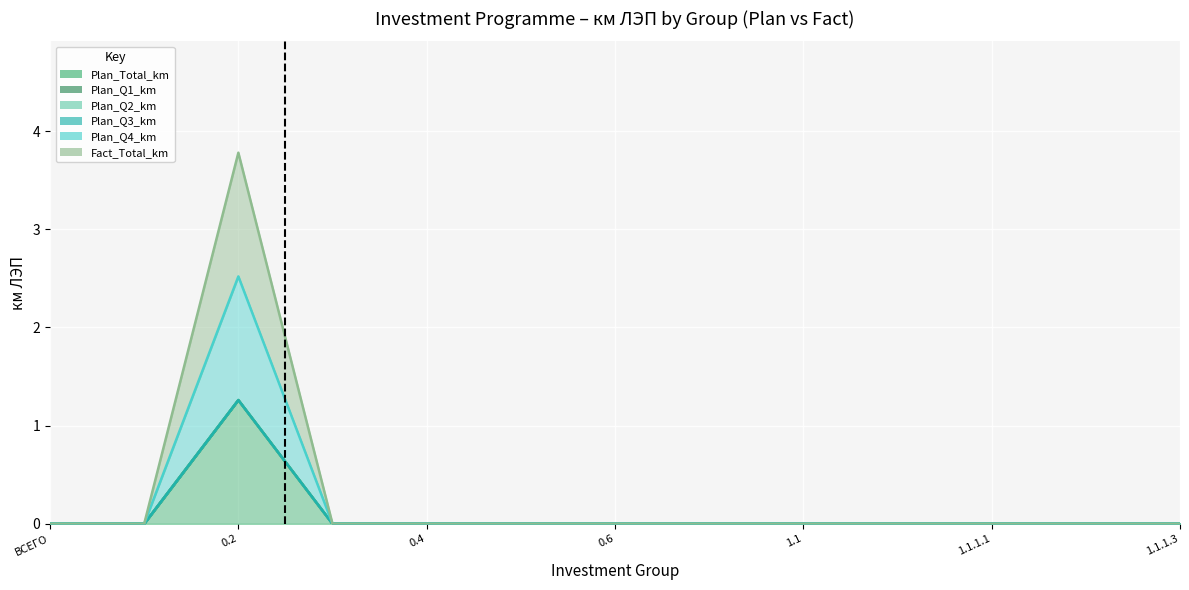

What is the difference between the maximum and minimum values in the Plan_Q4_km (line) series?

2.5